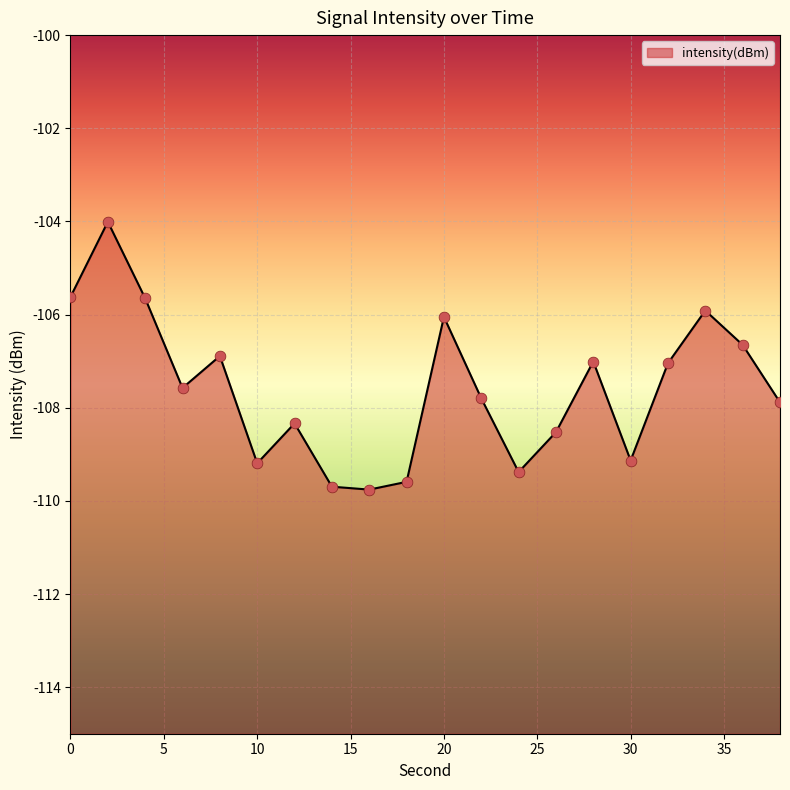

What is the change in value from 14 to 34?

+3.8